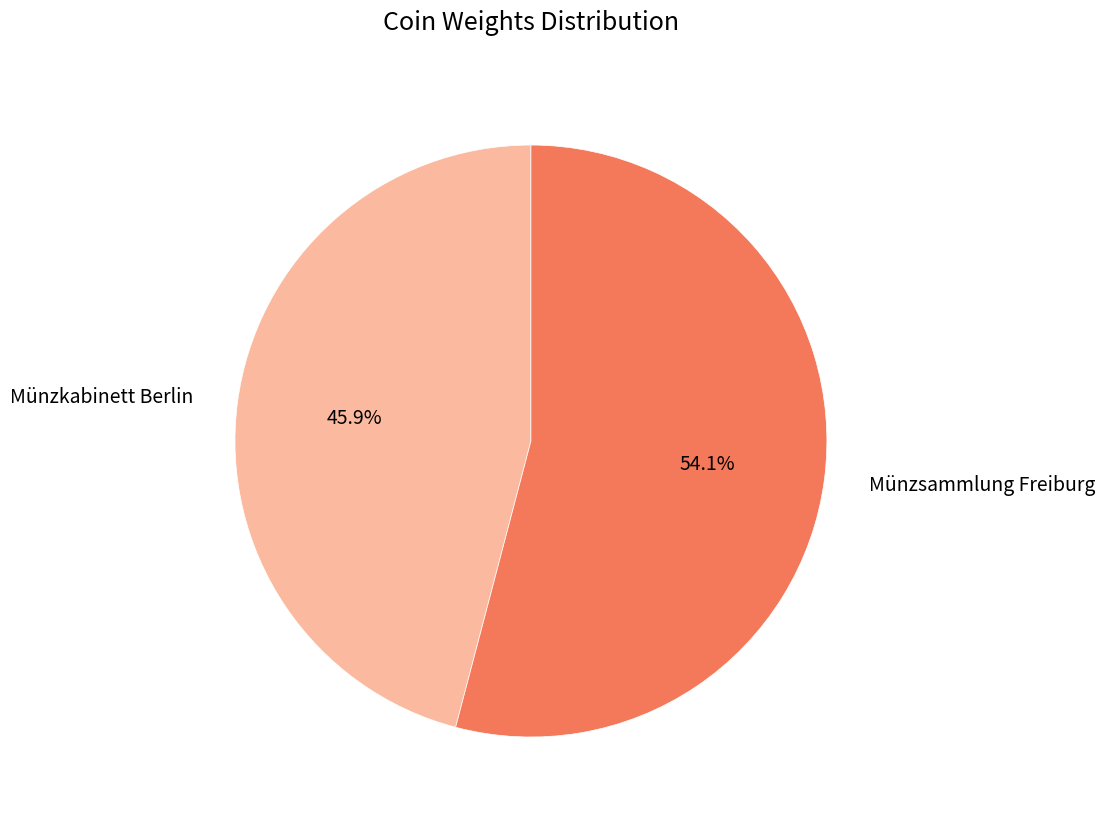

How many segments does this pie chart have?

2